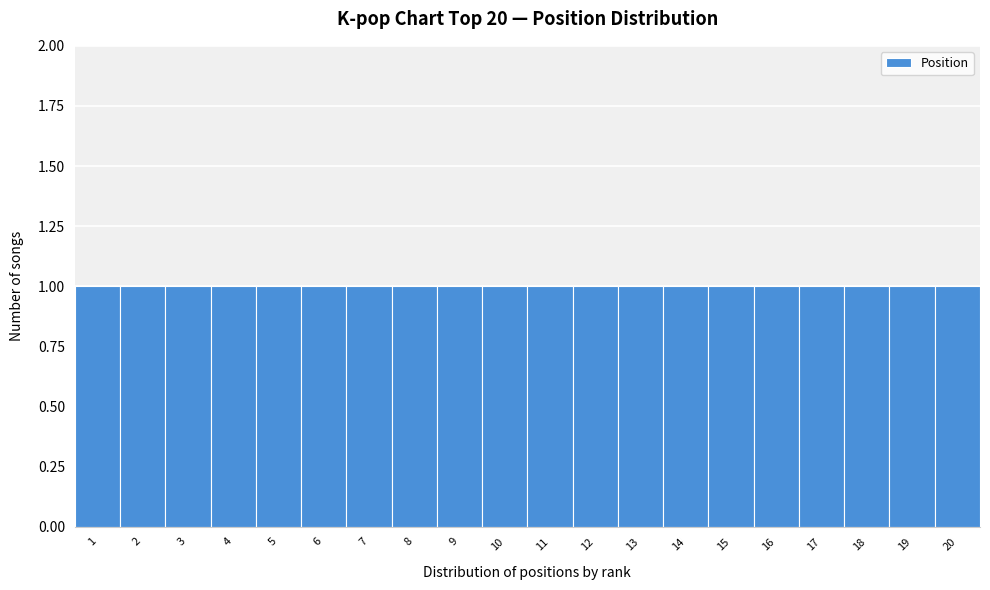

How tall is the bar that spans 7.5 to 8.5 on the x-axis? The values are not printed on the chart, so give them approximately, as read against the axis.

1